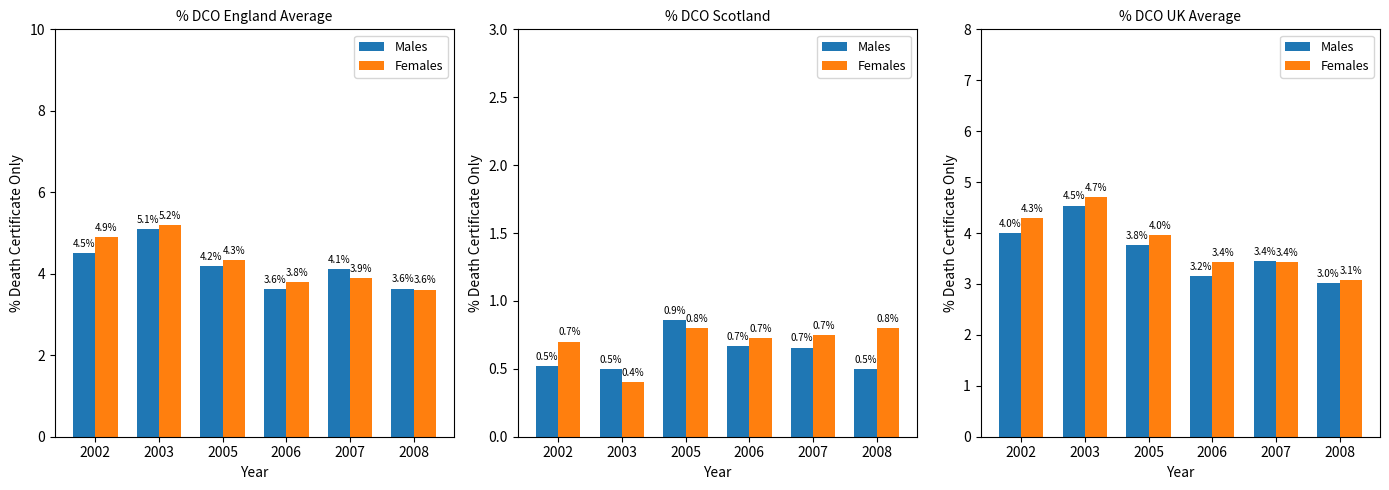

What is the value of the Males bar at the 3rd from the left?

3.8